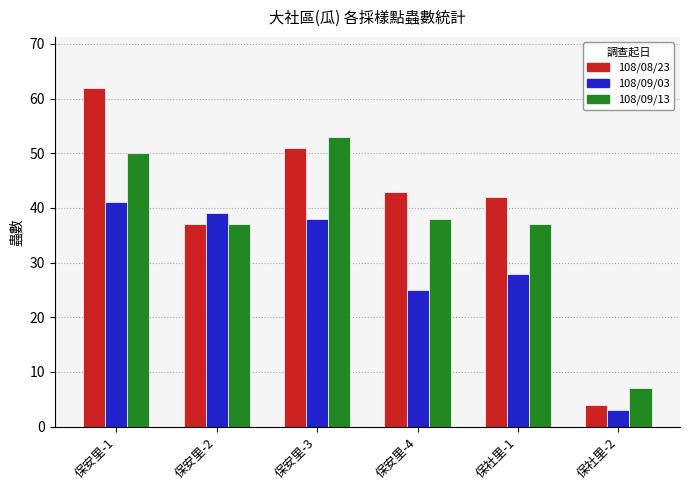

What position from the left is 保安里-4?

4